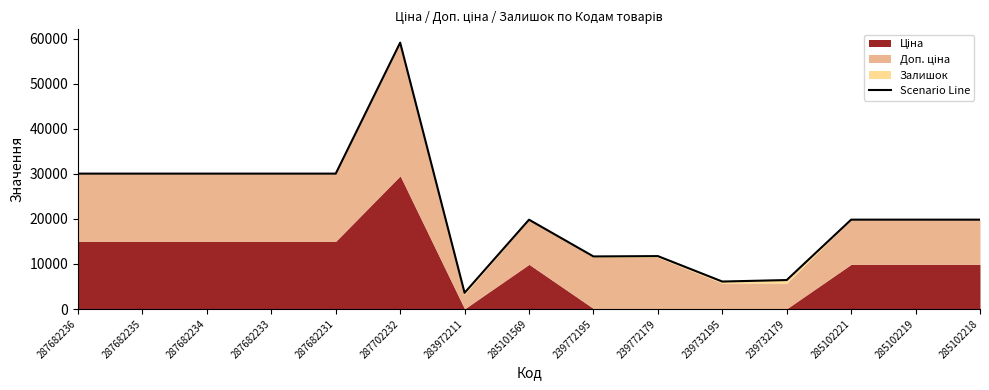

True or false: there are more than 0 points higher than both neighbors.

True